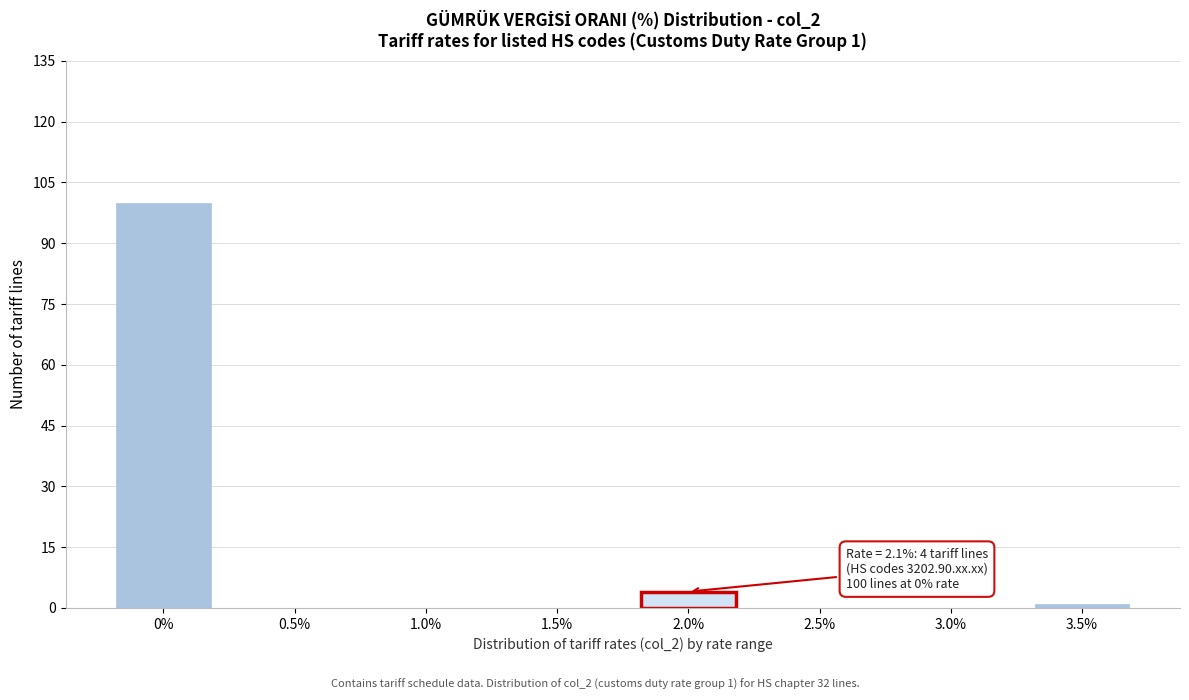

Reading right to left, extract all data points from this chart.

3.5%=1	3.0%=0	2.5%=0	2.0%=4	1.5%=0	1.0%=0	0.5%=0	0%=100